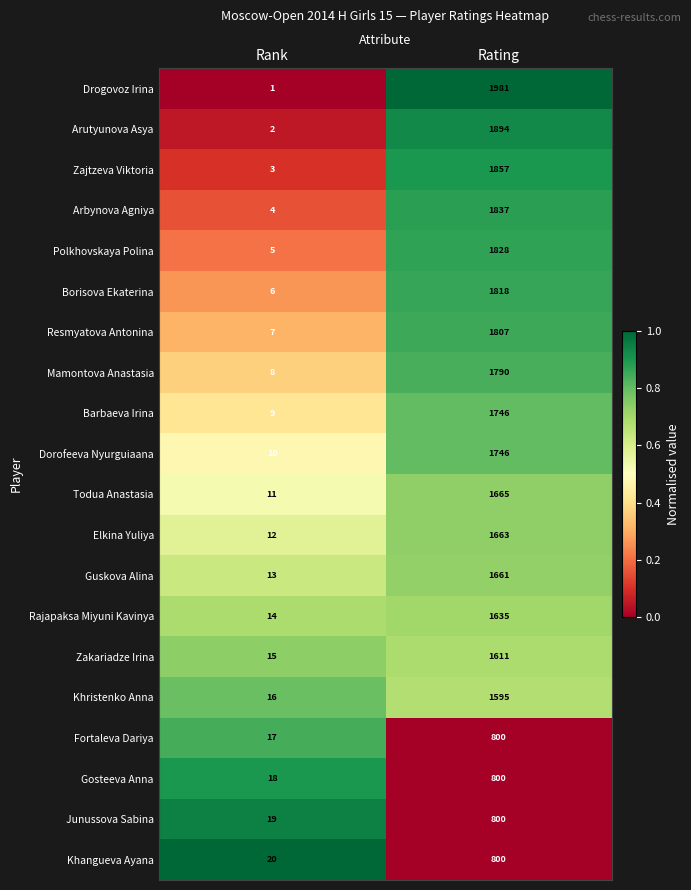

What is the sum of the Mamontova Anastasia values at Rank and Rating?

1798